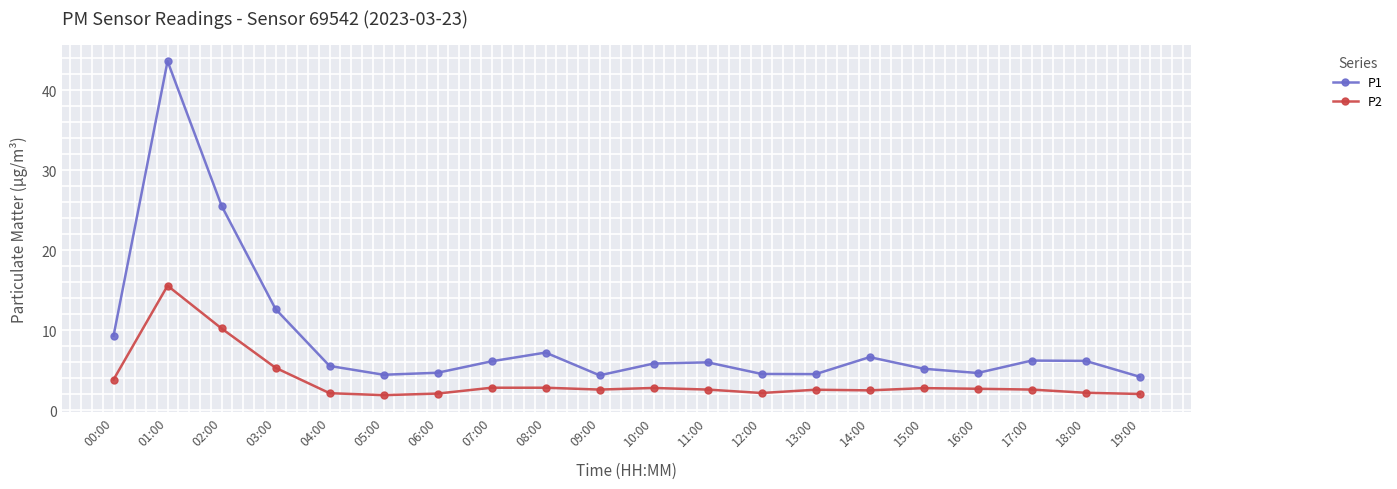

Is the value of P2 at 06:00 greater than the value of P1 at 10:00?

No